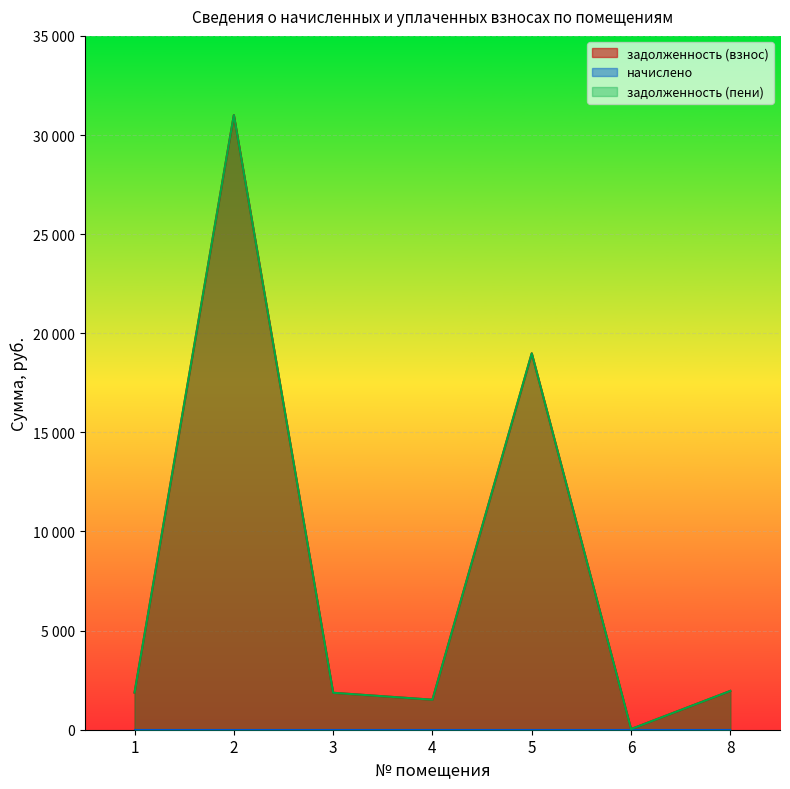

In задолженность (пени), how many points are lower than both neighbors (excluding endpoints)?

2